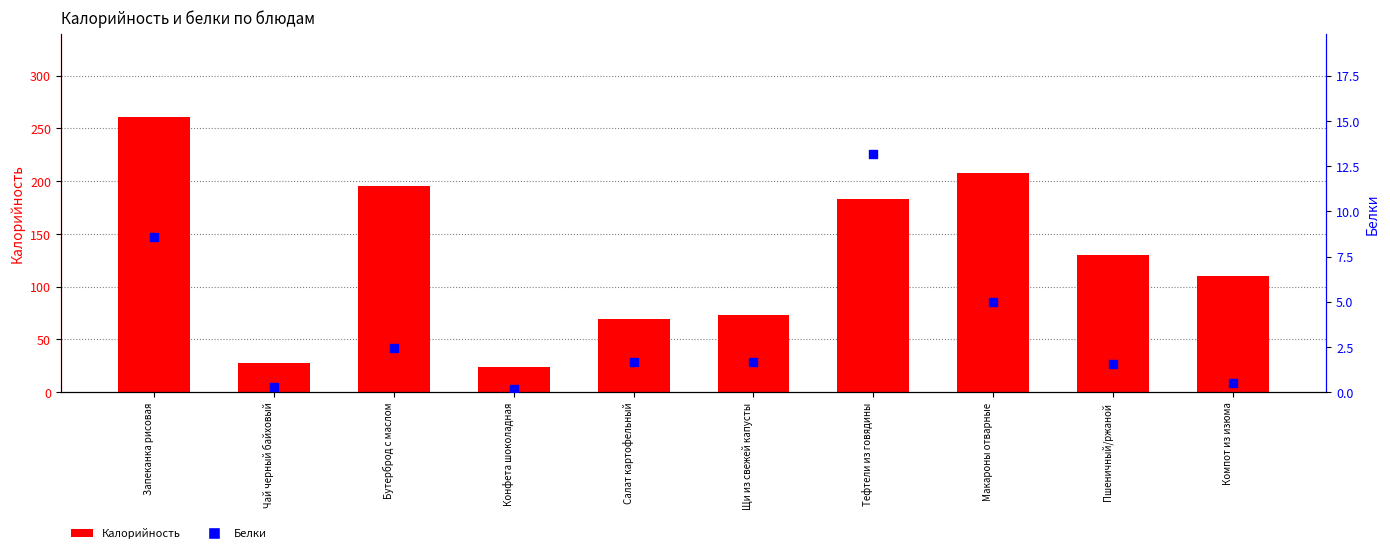

What are all the series names shown in the legend?

Калорийность, Белки